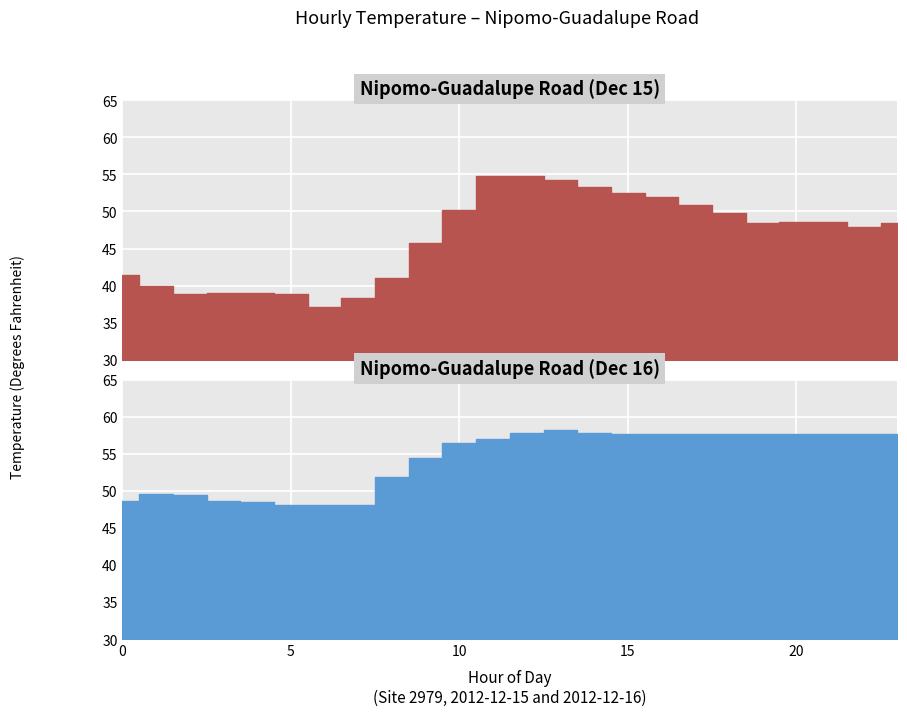

Reading left to right, list all the values displayed in this chart.

Nipomo-Guadalupe Road (Dec 15): 41.4	39.9	38.8	39.0	39.0	38.8	37.0	38.3	41.0	45.7	50.2	54.9	54.9	54.3	53.2	52.5	52.0	50.9	49.8	48.4	48.6	48.6	47.8	48.4
Nipomo-Guadalupe Road (Dec 16): 48.7	49.6	49.5	48.7	48.6	48.2	48.2	48.2	52.0	54.5	56.5	57.0	57.9	58.3	57.9	57.7	57.7	57.7	57.7	57.7	57.7	57.7	57.7	57.7